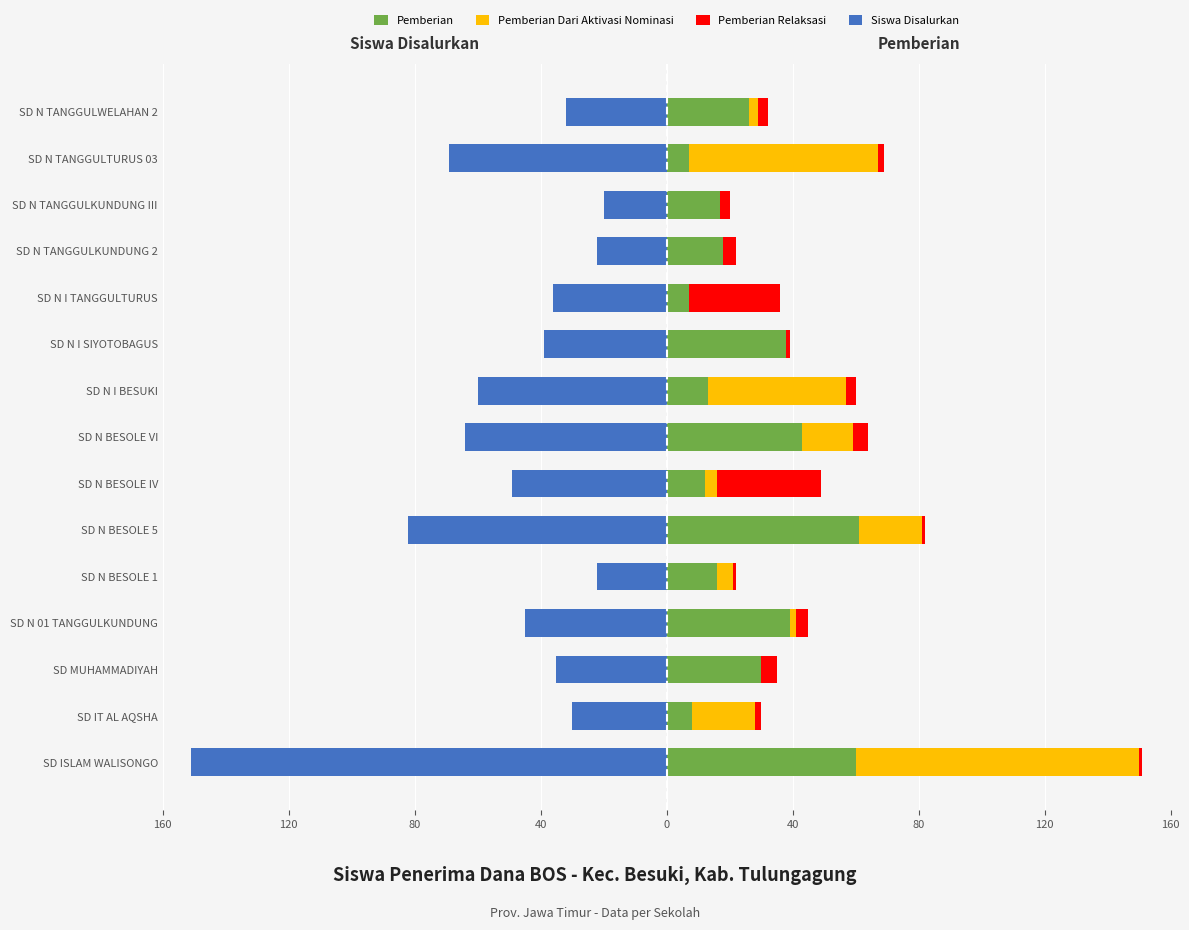

The Pemberian series shows 12 at SD N BESOLE IV. True or false?

True